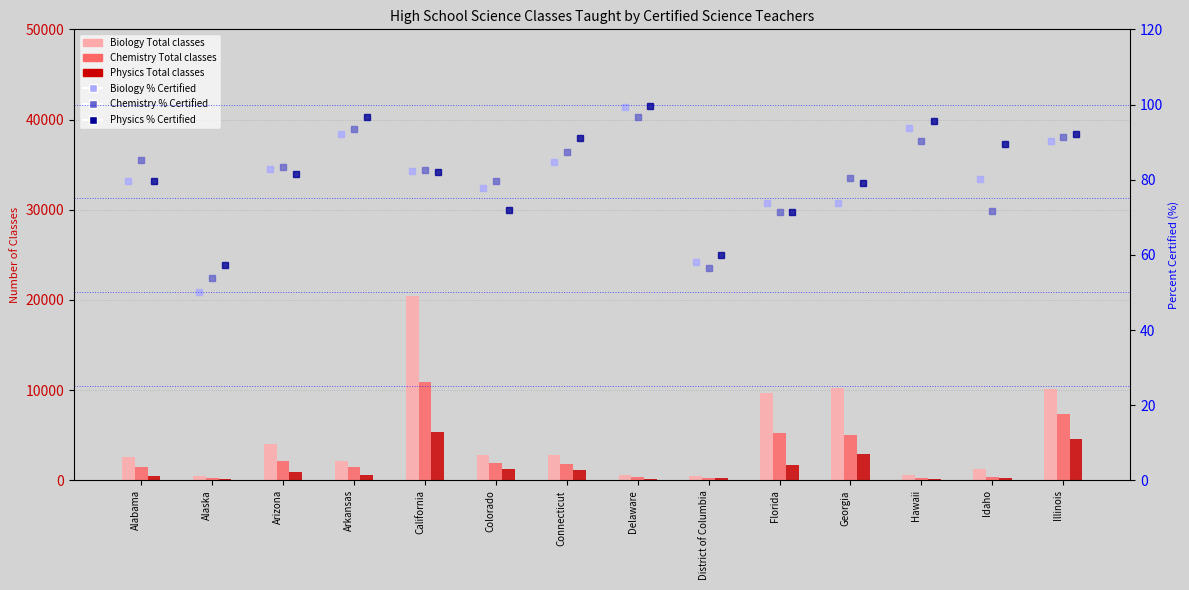

What is the total value across all series at Colorado?

6134.5